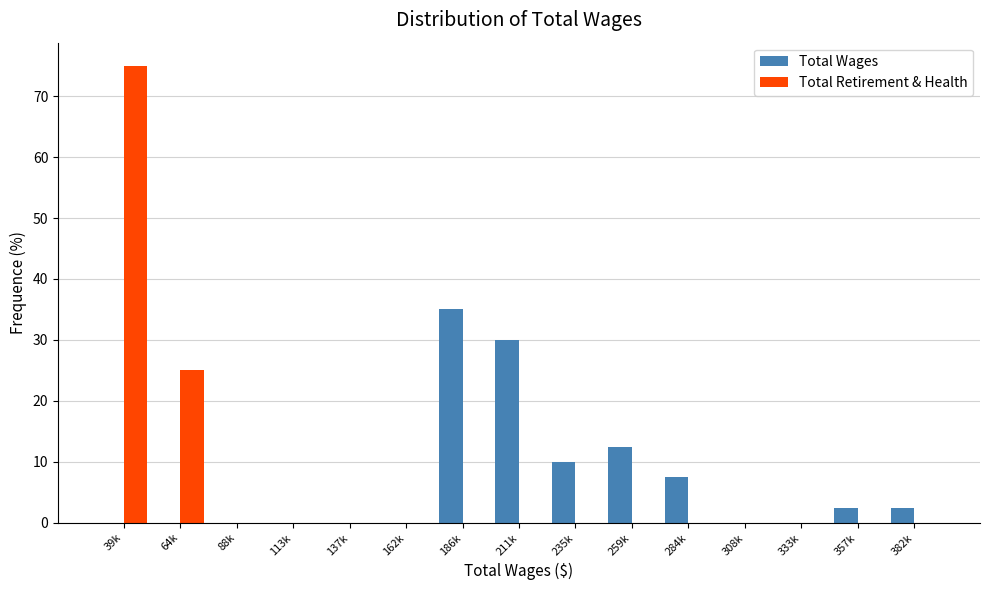

Reading left to right, what are all the values shown in this chart?

Total Wages: 39k=0.0	64k=0.0	88k=0.0	113k=0.0	137k=0.0	162k=0.0	186k=35.0	211k=30.0	235k=10.0	259k=12.5	284k=7.5	308k=0.0	333k=0.0	357k=2.5	382k=2.5
Total Retirement & Health: 39k=75.0	64k=25.0	88k=0.0	113k=0.0	137k=0.0	162k=0.0	186k=0.0	211k=0.0	235k=0.0	259k=0.0	284k=0.0	308k=0.0	333k=0.0	357k=0.0	382k=0.0